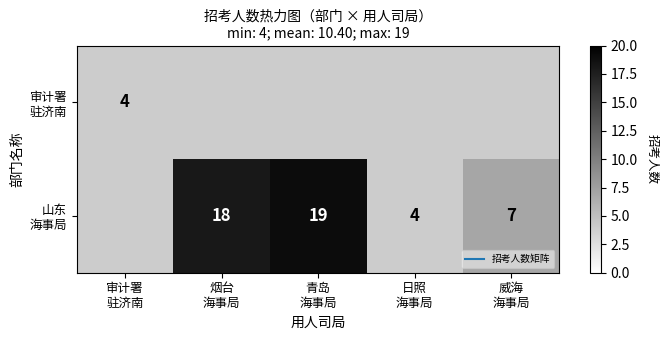

True or false: 审计署 驻济南 has a value of 4.0 at 审计署 驻济南.

True